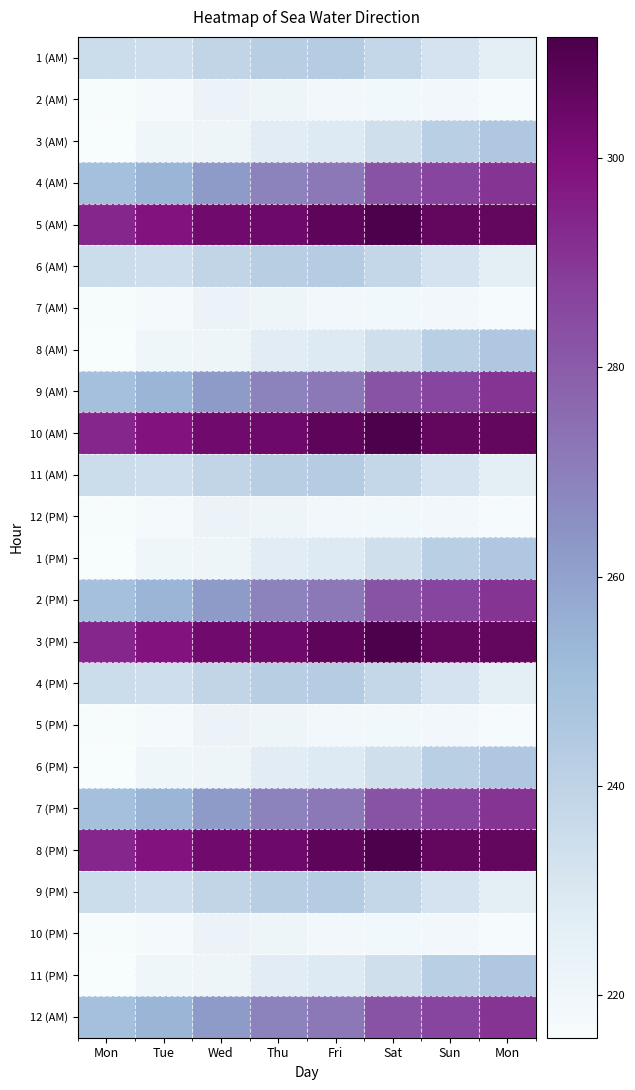

Which category has the lowest value across all series?

Mon